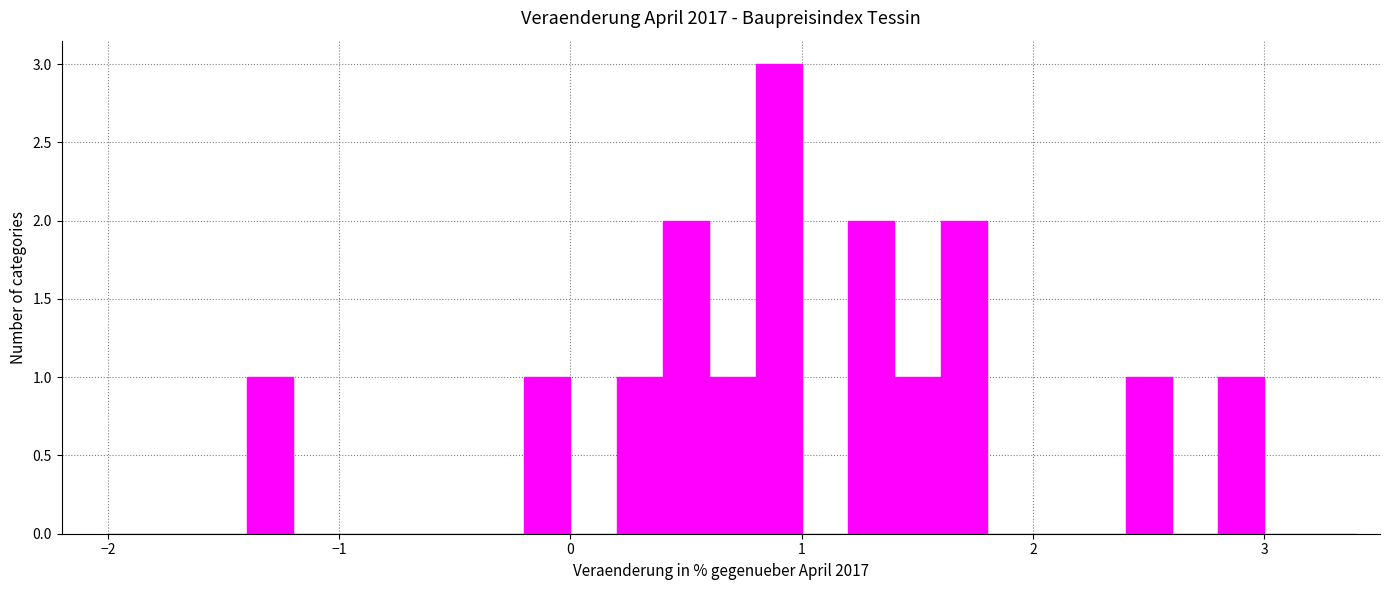

Around what value on the x-axis is the tallest bar? Give the approximate position of its centre, as read against the axis.

0.9